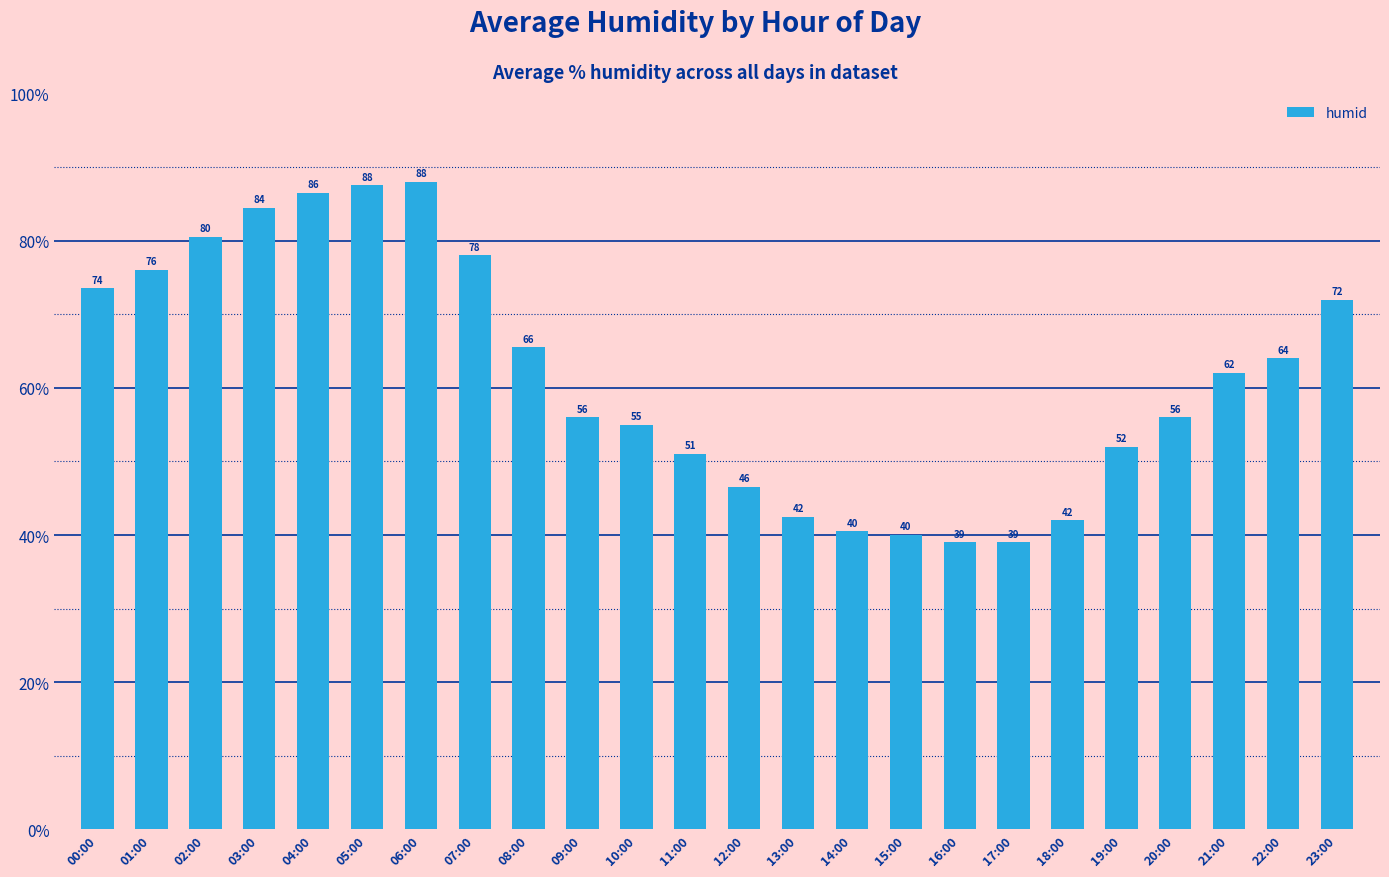

What is the maximum value shown in the chart?

88.0